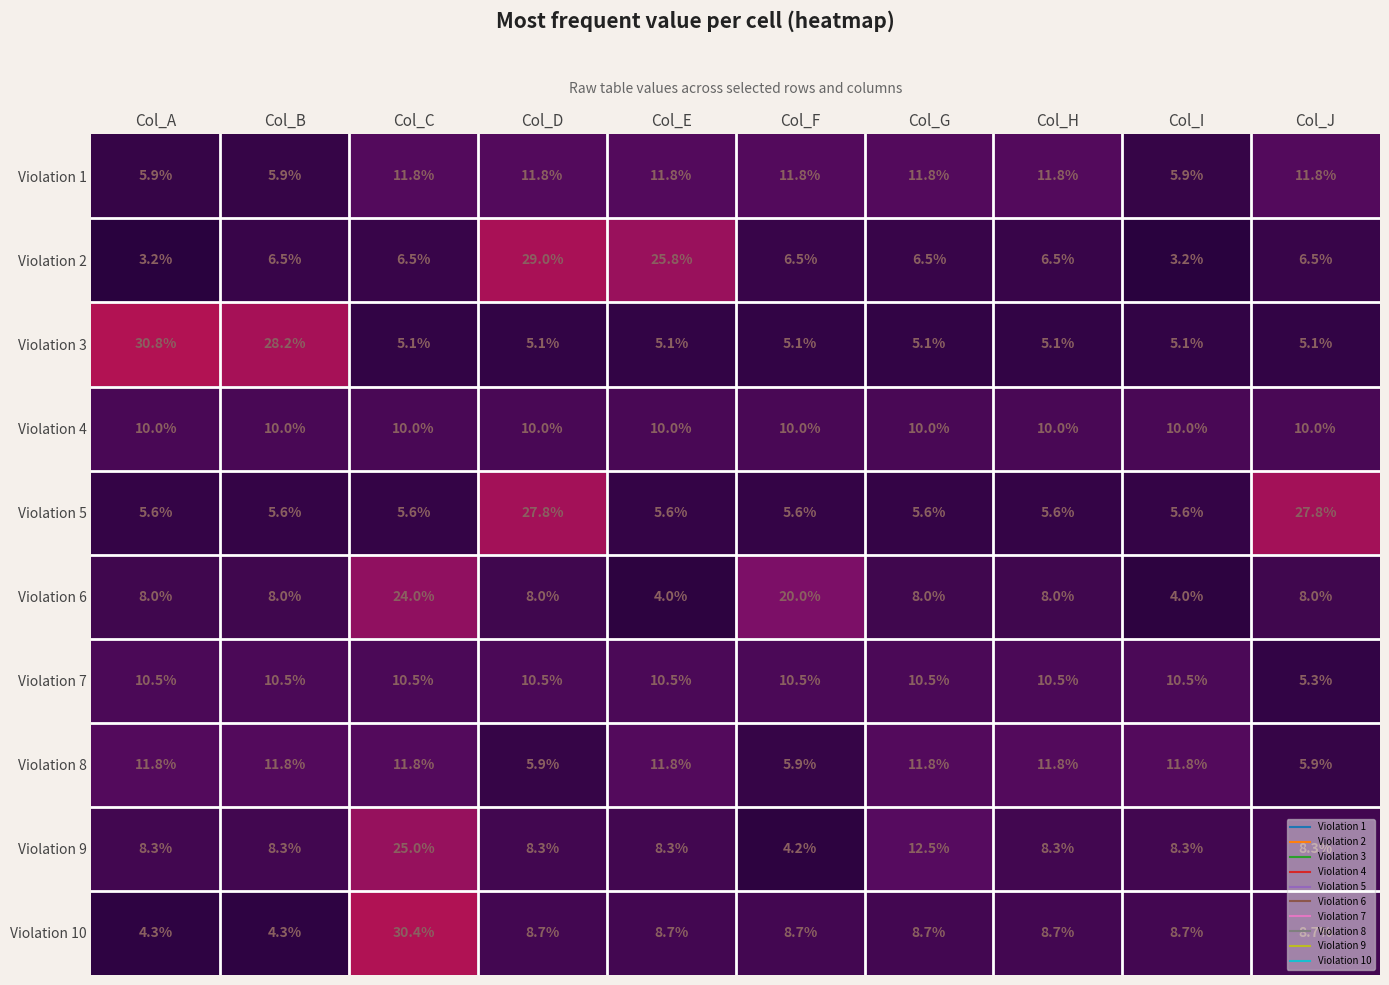

At how many categories does at least one series exceed 18?

7